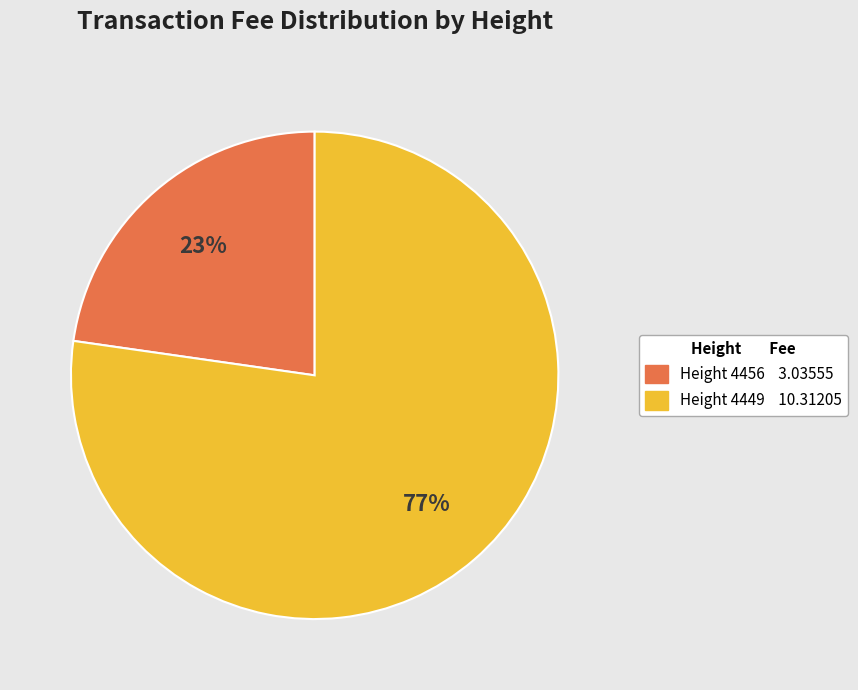

Is there any slice that represents more than half of the pie?

Yes